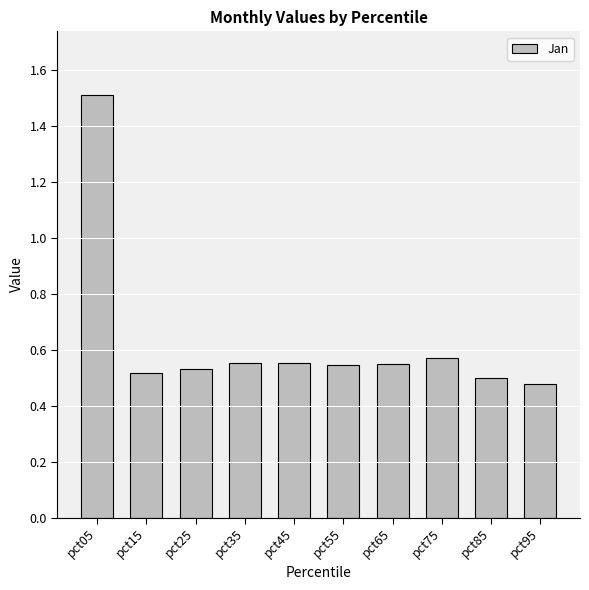

What is the difference between the maximum and minimum values?

1.0